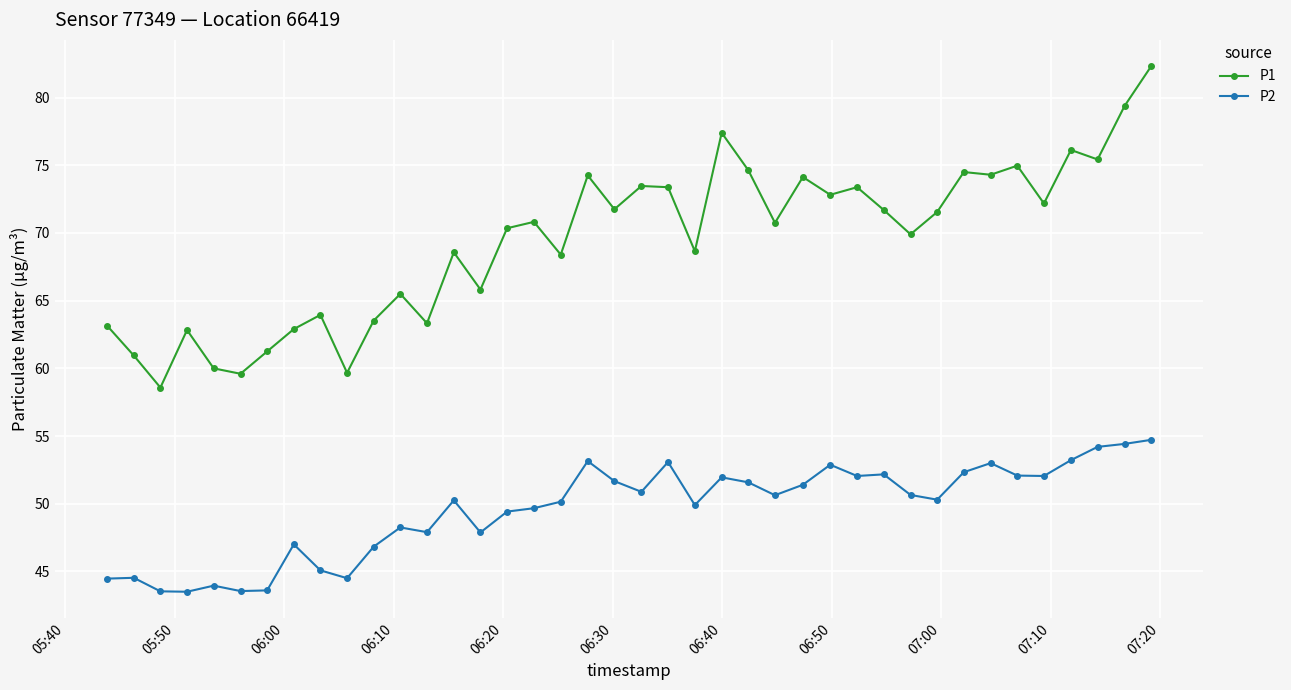

Is this an area chart (filled region under the line)?

No